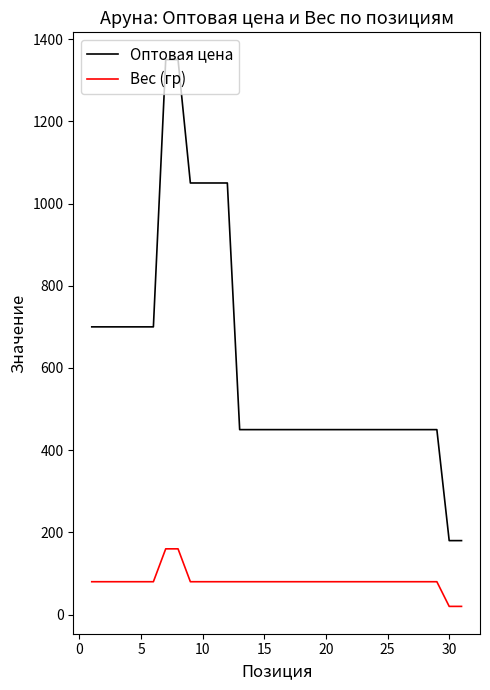

True or false: Вес (гр) and Оптовая цена intersect in this chart.

False